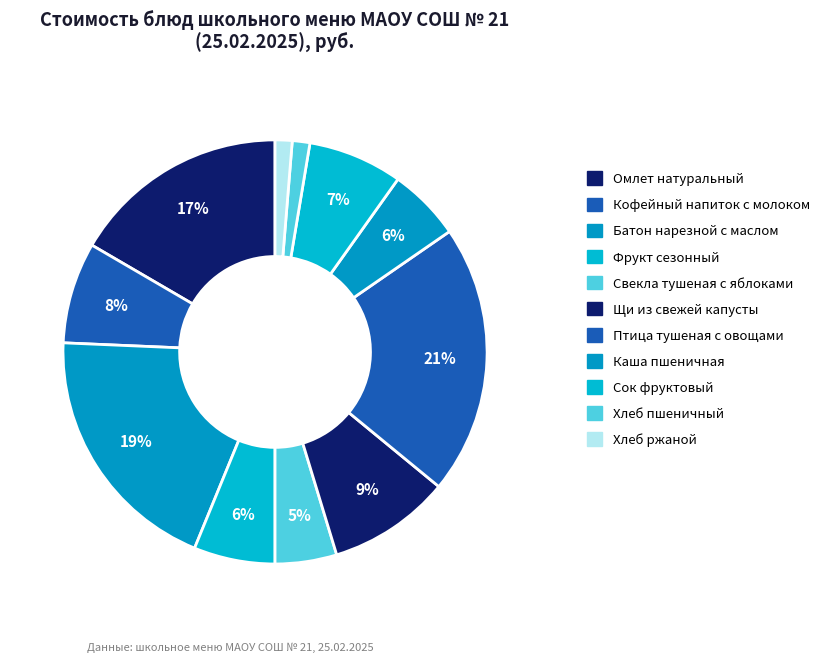

Rank the categories by value from lowest to highest.

Хлеб ржаной, Хлеб пшеничный, Свекла тушеная с яблоками, Каша пшеничная, Фрукт сезонный, Сок фруктовый, Кофейный напиток с молоком, Щи из свежей капусты, Омлет натуральный, Батон нарезной с маслом, Птица тушеная с овощами